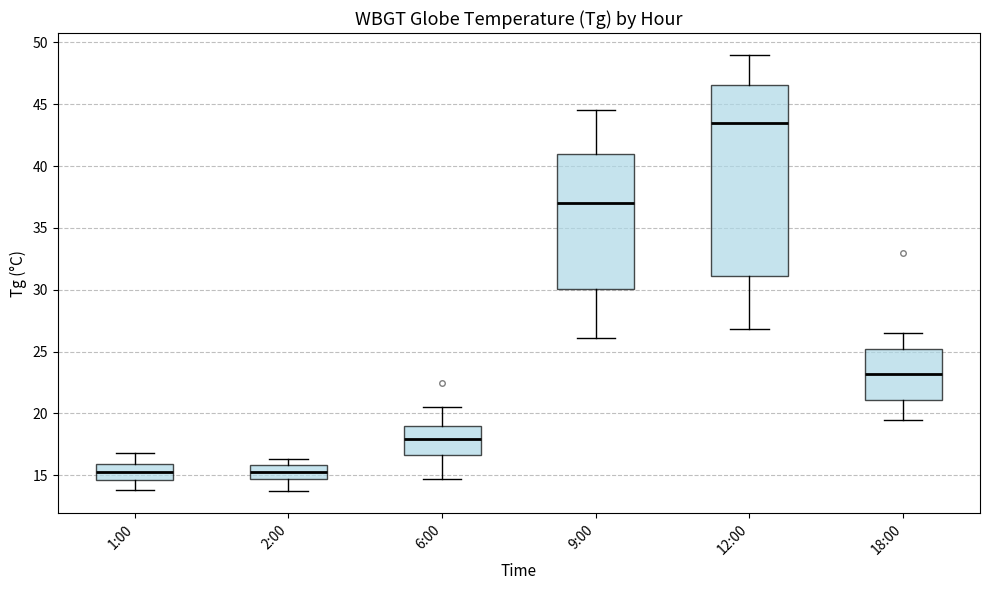

Where does the lower whisker of the box for 2:00 end on the y-axis? The values are not printed on the chart, so give them approximately, as read against the axis.

13.5